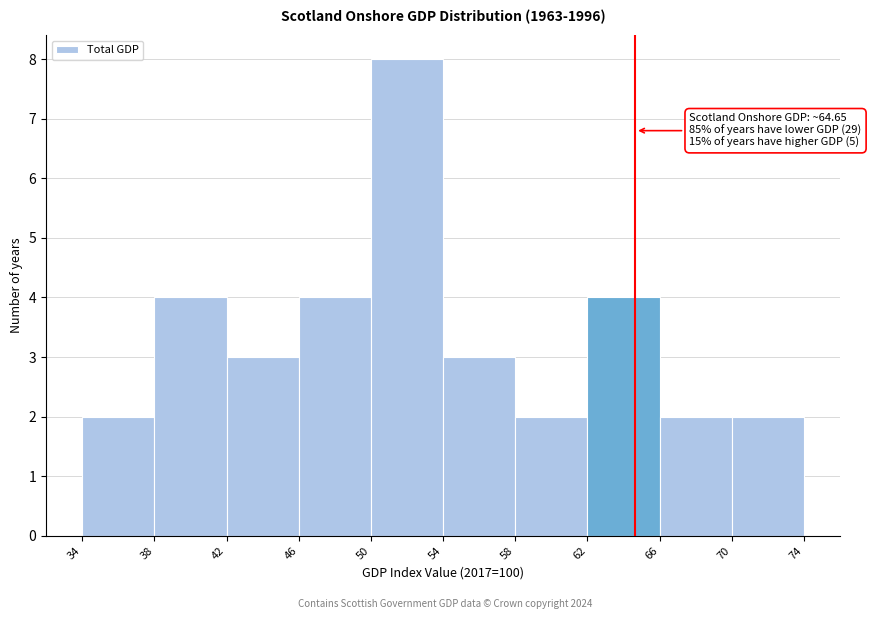

Over which range of the x-axis is the bar tallest?

50 to 54